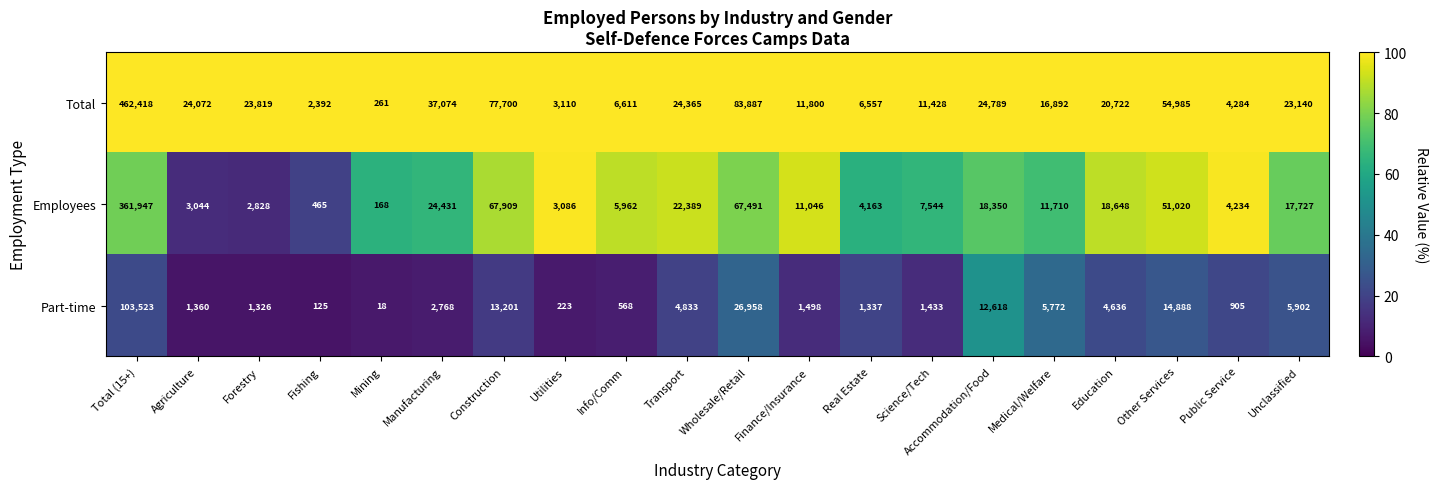

How many distinct data groups are displayed?

3